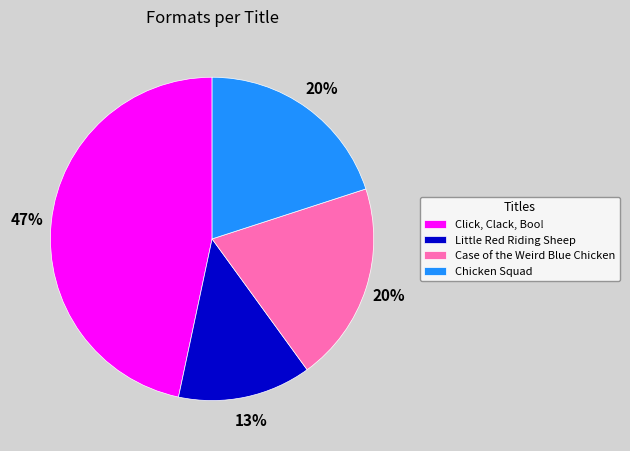

Is the sum of Little Red Riding Sheep and Chicken Squad greater than half?

No